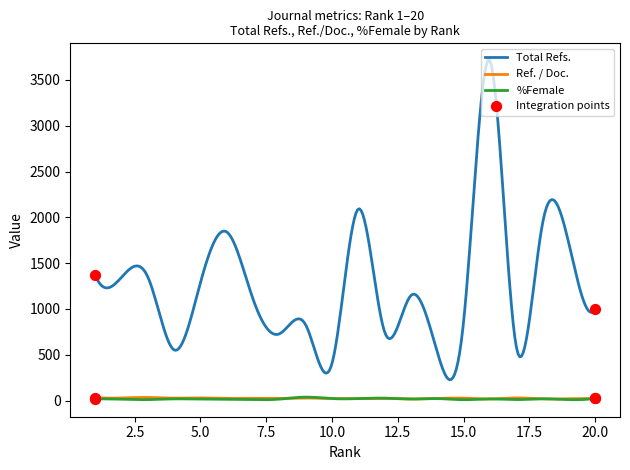

Which series has the largest total across all categories?

Total Refs.